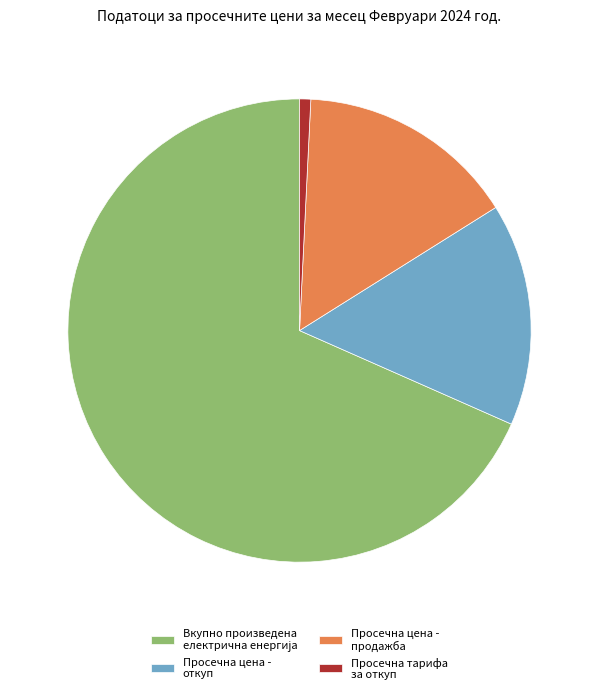

Which slice is the smallest?

Просечна тарифа за откуп